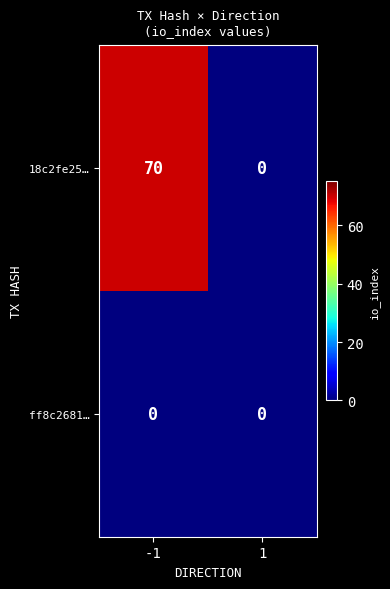

Reading left to right, transcribe all the data shown in this chart.

18c2fe25…: -1=70	1=0
ff8c2681…: -1=0	1=0